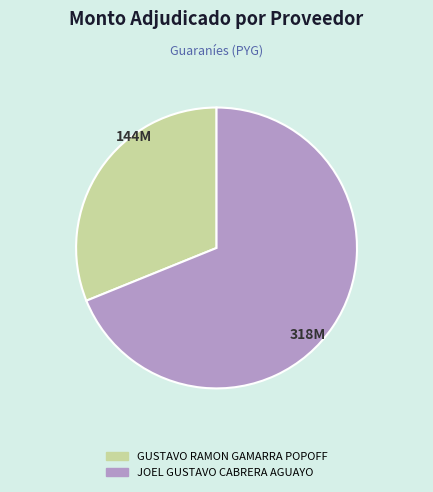

How many slices are in this pie chart?

2